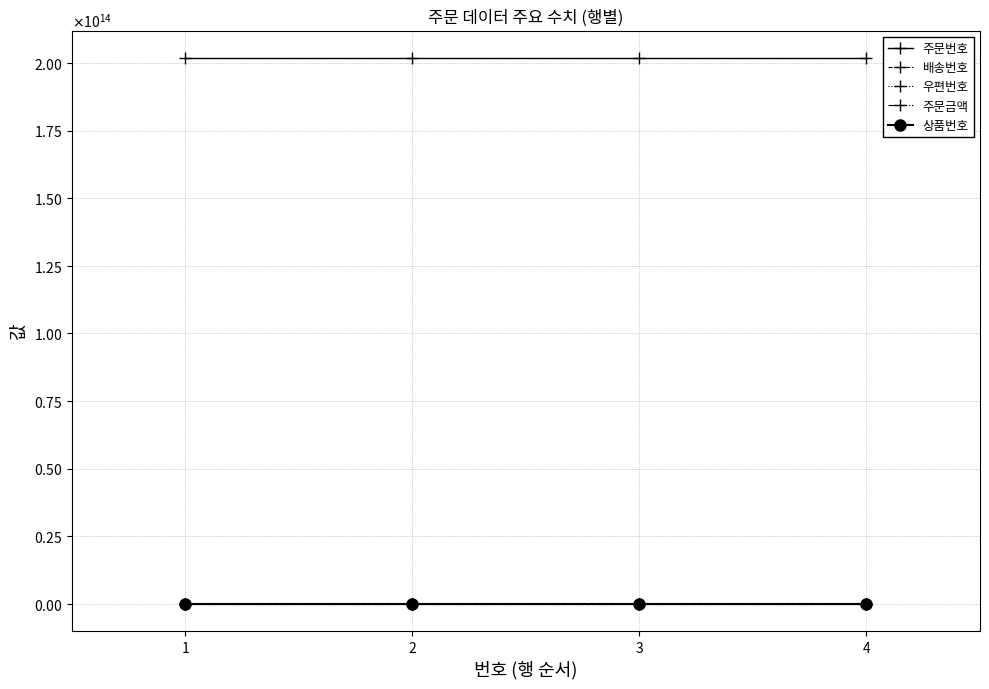

At which label does 주문번호 reach its minimum?

1